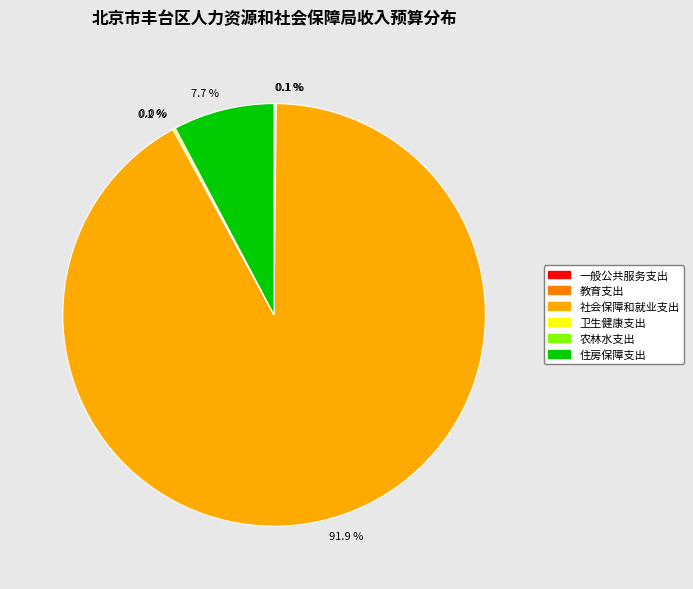

Is there a majority slice in this chart?

Yes